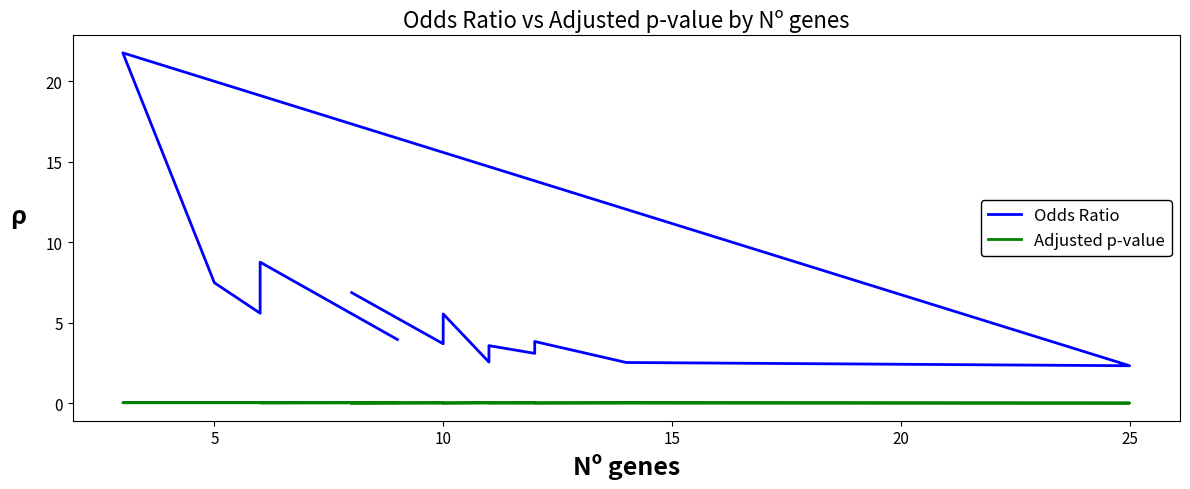

What is the difference between the second highest and minimum values in the Odds Ratio series?

6.4